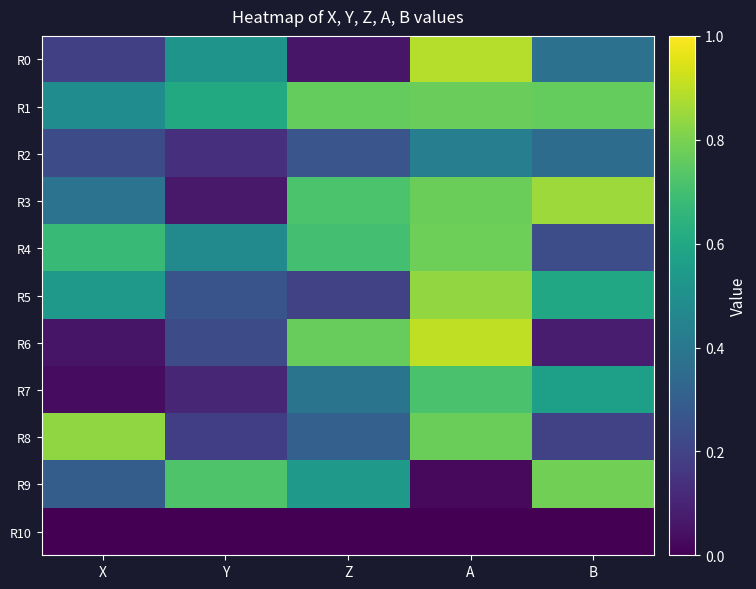

What is the difference between the highest and lowest values at Z?

0.8